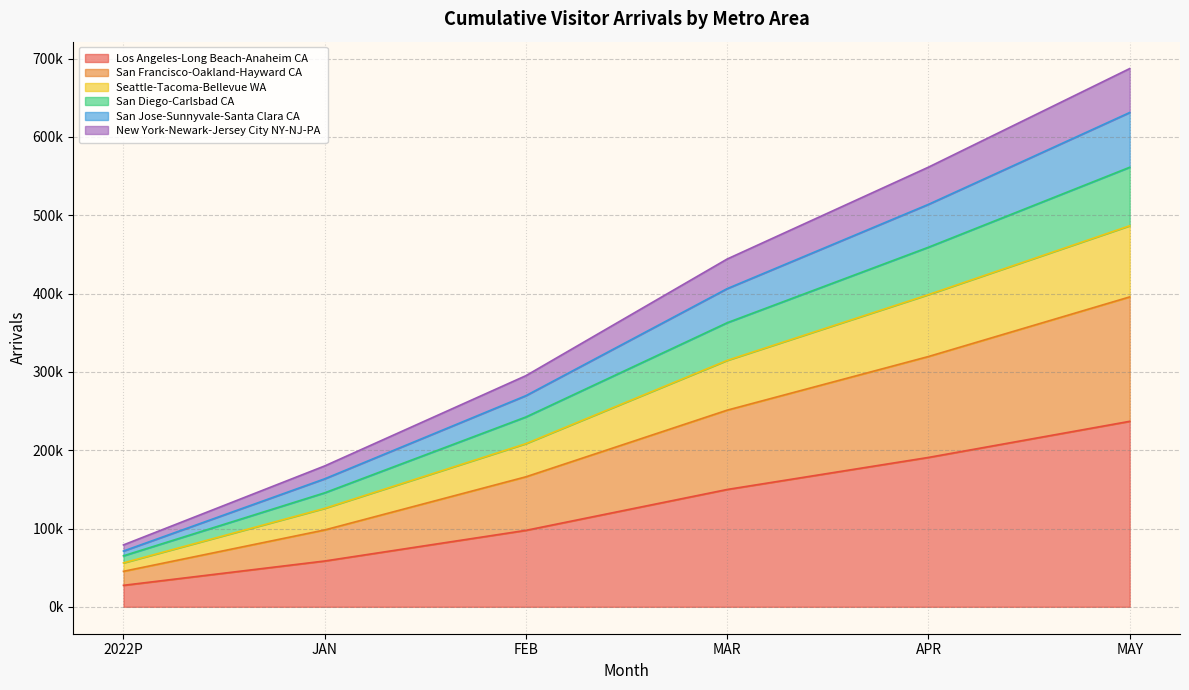

What position from the left is MAY?

6